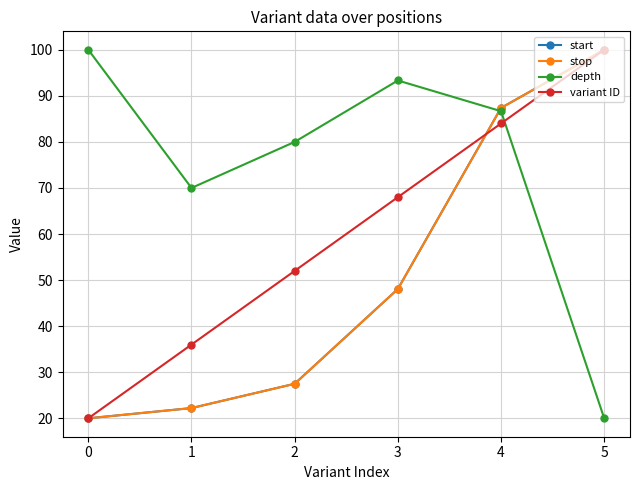

What is the approximate value of start at 1?

22.2